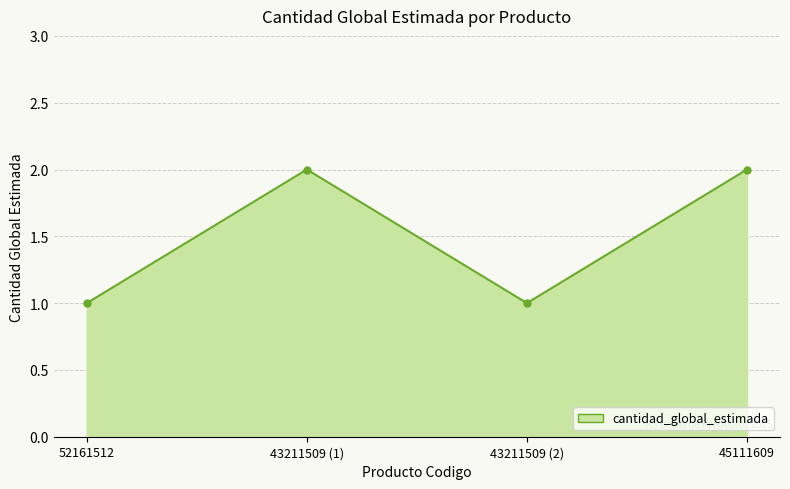

Reading right to left, extract all data points from this chart.

45111609=2	43211509 (2)=1	43211509 (1)=2	52161512=1